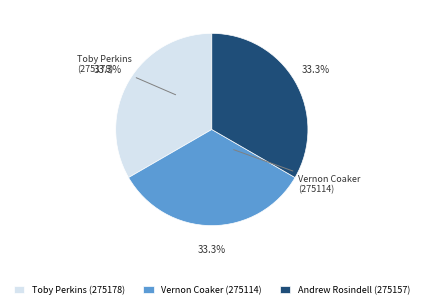

Approximately how many times larger is the value at Toby Perkins (275178) compared to Andrew Rosindell (275157)?

1.0